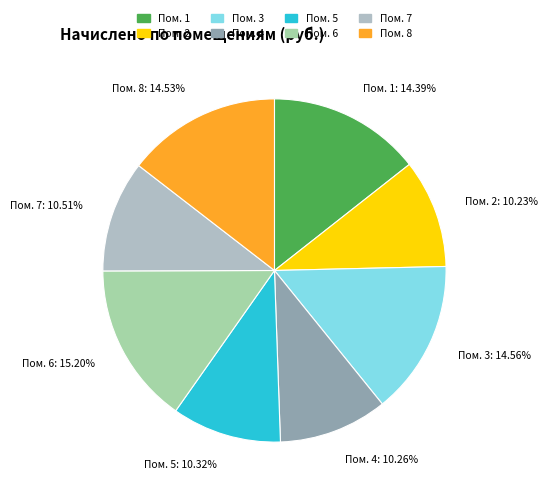

Combined, do Пом. 3 and Пом. 4 account for over 50%?

No